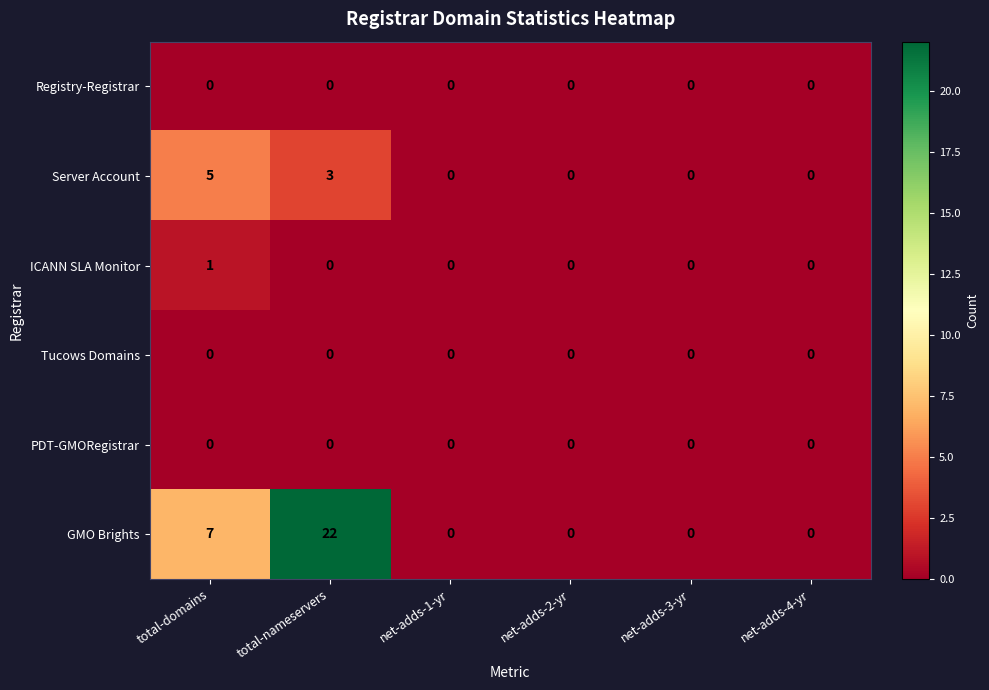

The ICANN SLA Monitor series shows 1 at total-domains. True or false?

True